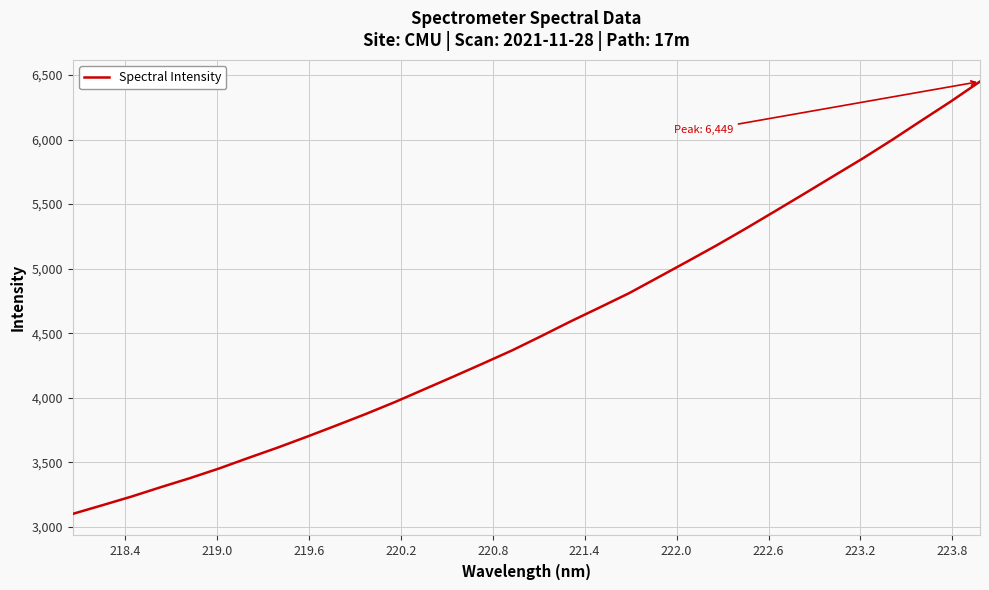

What is the maximum value shown in the chart?

6449.1